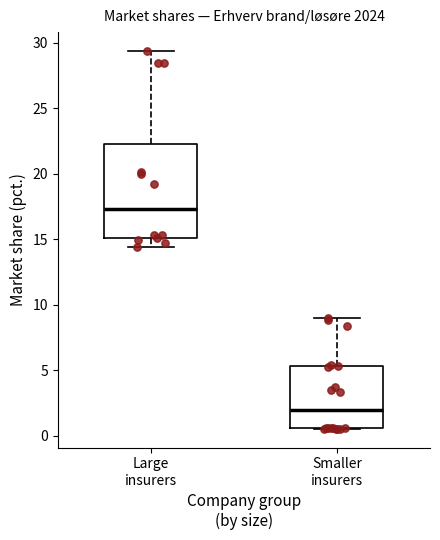

Where does the upper whisker of the box for Smaller insurers end on the y-axis? The values are not printed on the chart, so give them approximately, as read against the axis.

9.0